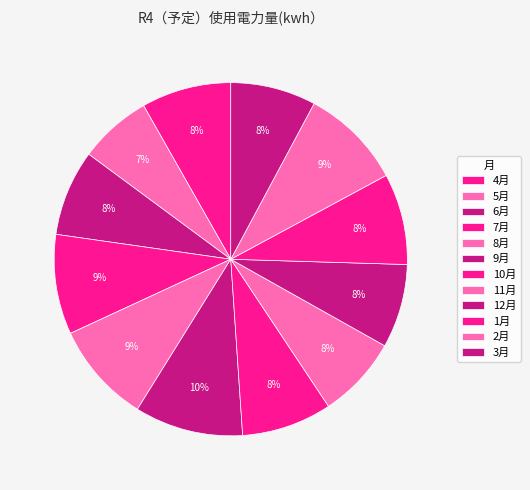

Combined, what portion of the pie is 2月 and 10月?

17.6%